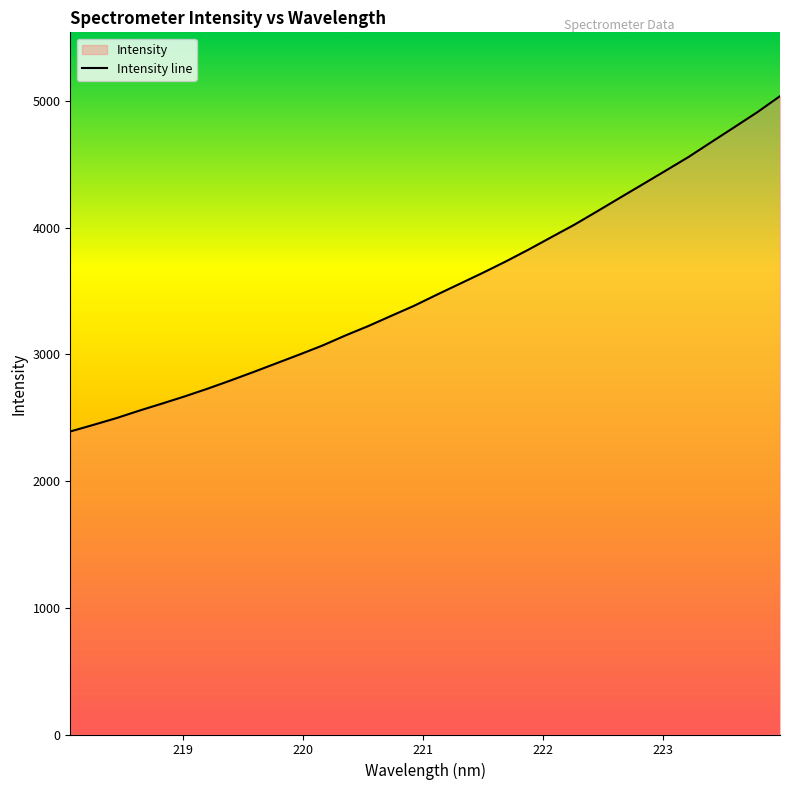

What is the difference between the maximum and minimum values?

2645.8